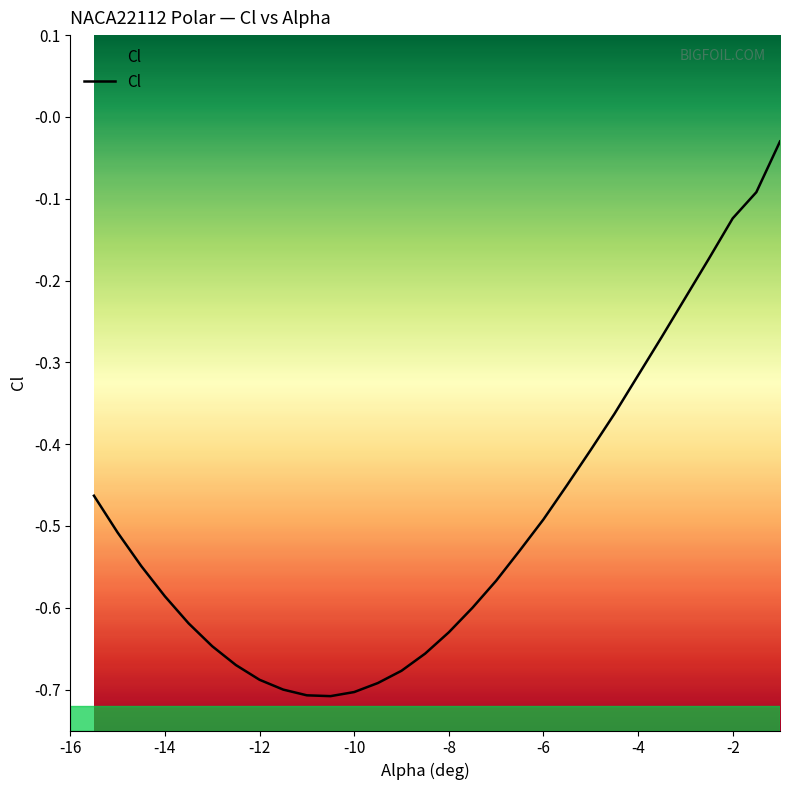

The chart shows a value of -0.7 at -5.5. True or false?

False